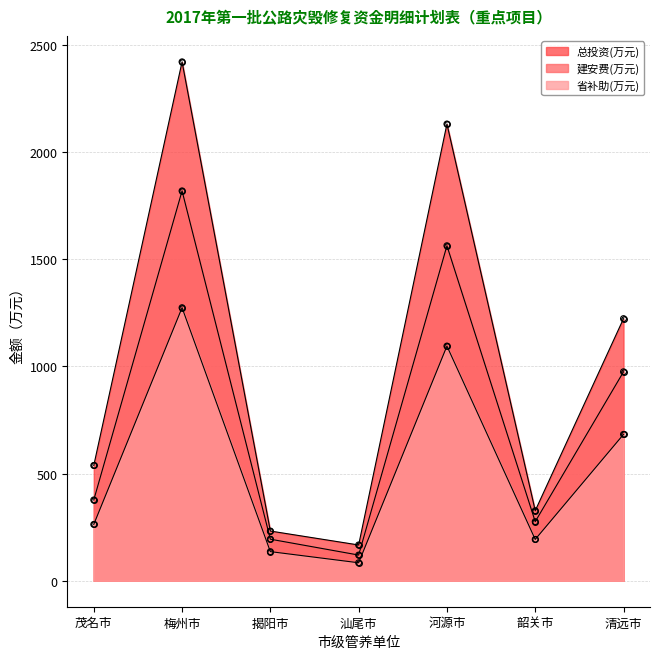

Which series has the widest spread of Y values?

总投资(万元)